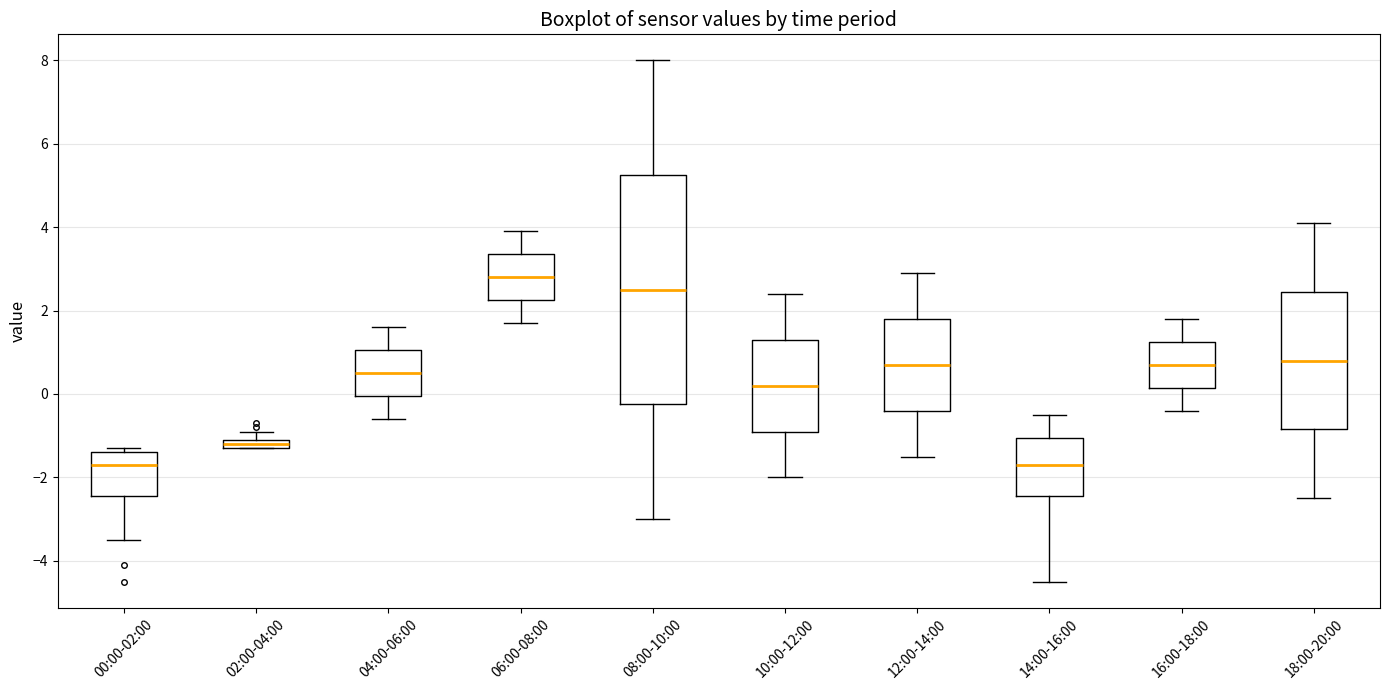

Where is the lower edge of the box for 14:00-16:00 on the y-axis? The values are not printed on the chart, so give them approximately, as read against the axis.

-2.4